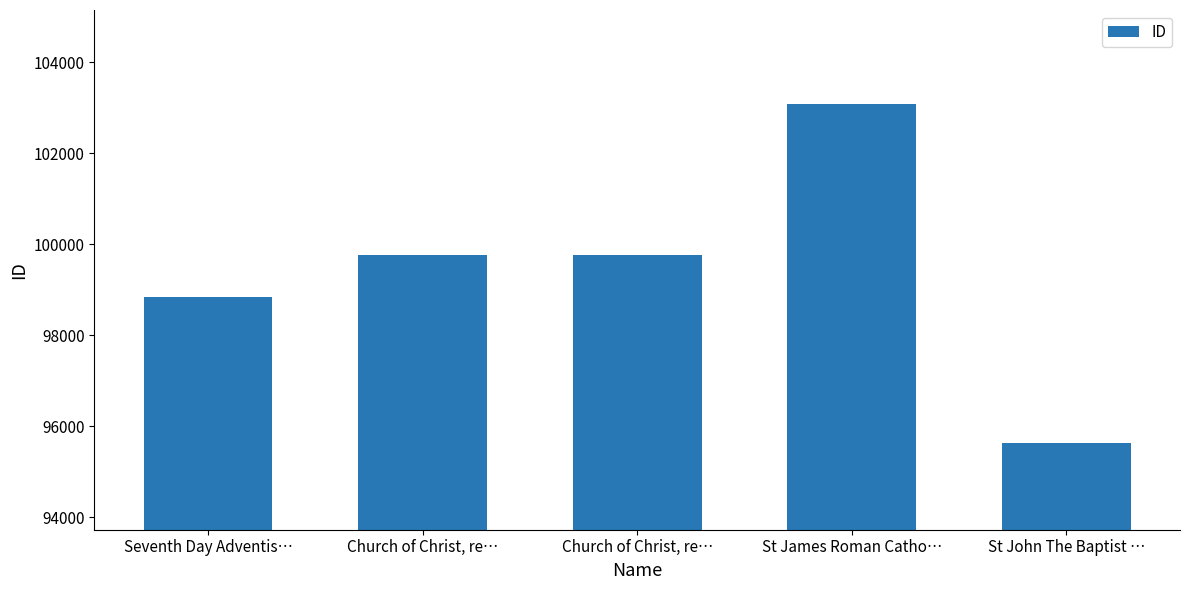

Reading left to right, extract all data points from this chart.

98844	99768	99769	103084	95634